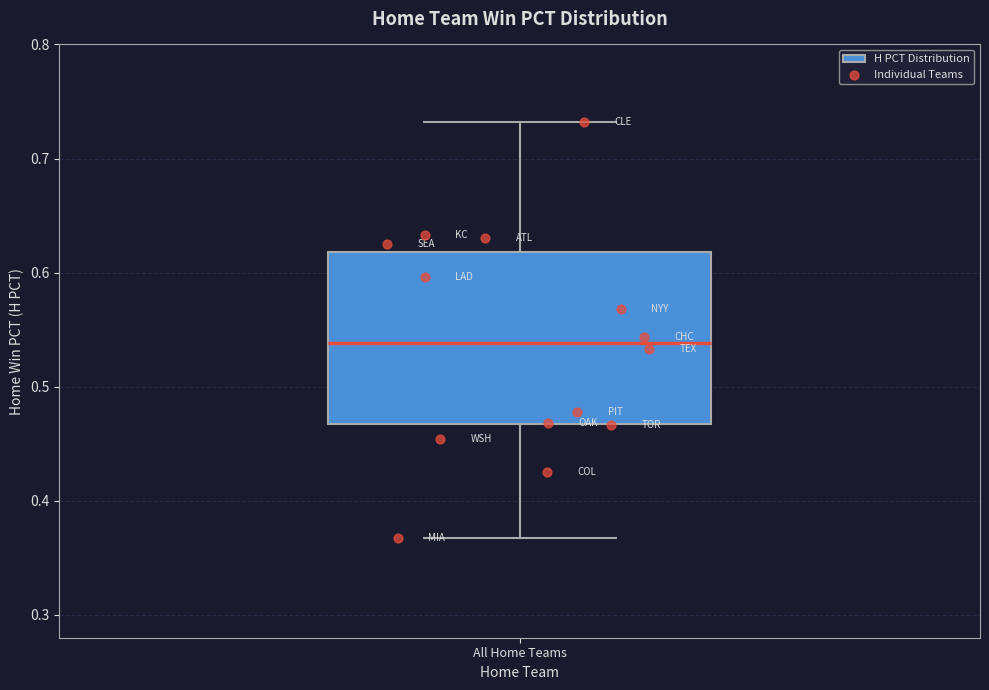

Where is the lower edge of the box for All Home Teams on the y-axis? The values are not printed on the chart, so give them approximately, as read against the axis.

0.47